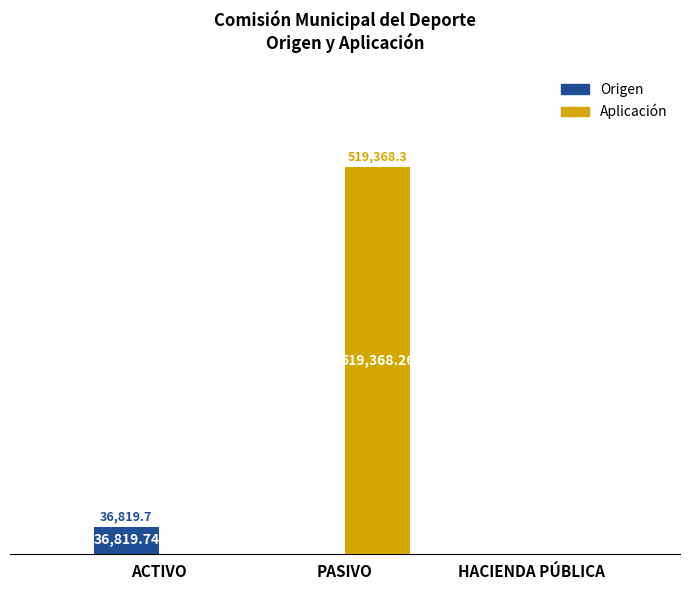

At which category is the sum across all series the highest?

PASIVO